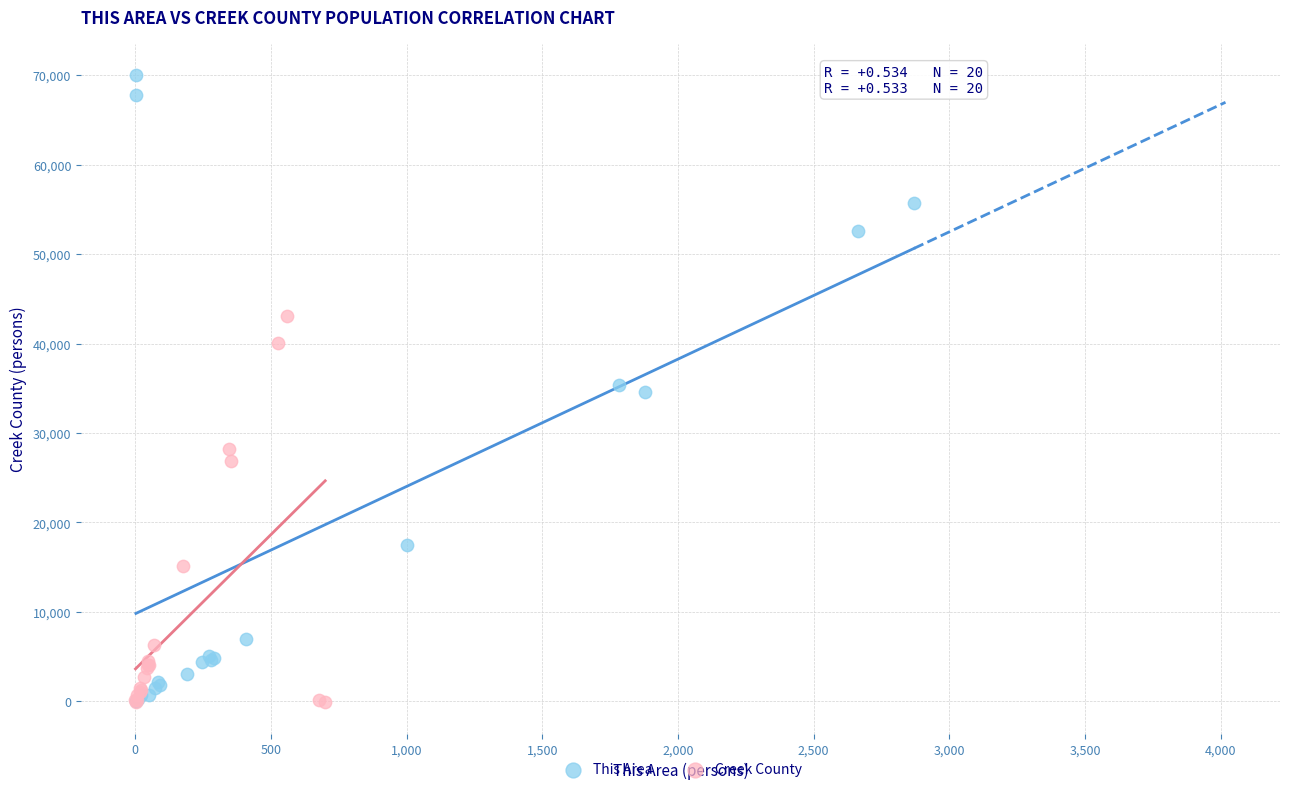

Which series reaches the maximum Y coordinate?

This Area